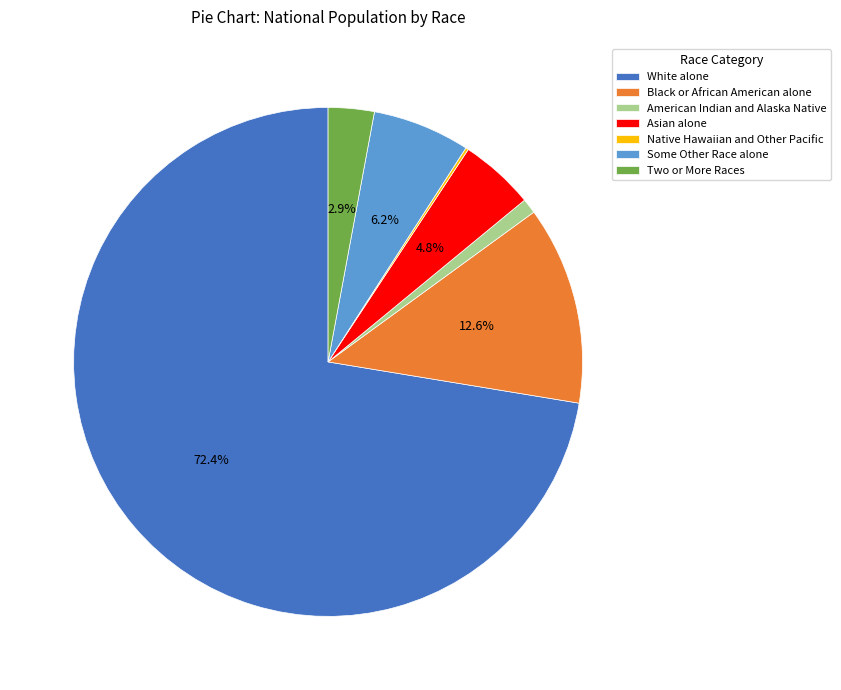

What is the ratio of the value at White alone to the value at American Indian and Alaska Native?

76.2